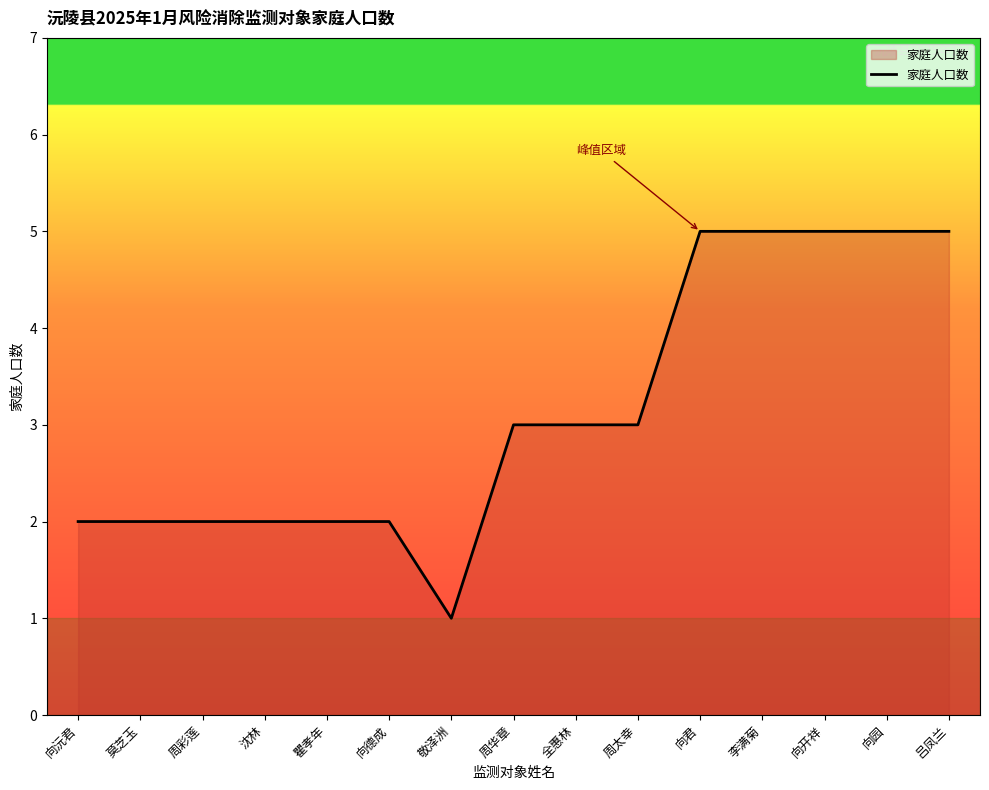

What position from the left is 吕凤兰?

15